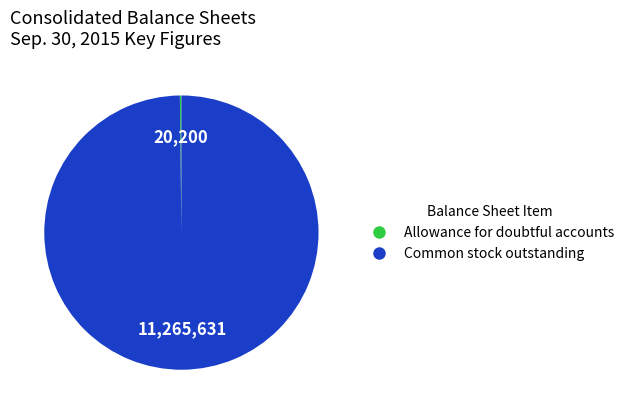

Does Common stock outstanding account for over 50% of the chart?

Yes